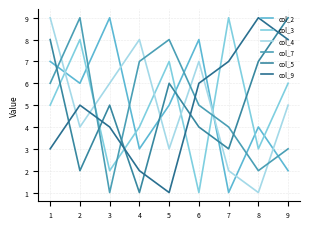

Reading right to left, extract all data points from this chart.

col_2: 2	4	1	8	5	3	9	6	7
col_3: 6	3	9	1	7	4	2	8	5
col_4: 5	1	2	7	3	8	6	4	9
col_7: 3	2	4	5	8	7	1	9	6
col_5: 9	7	3	4	6	1	5	2	8
col_9: 8	9	7	6	1	2	4	5	3